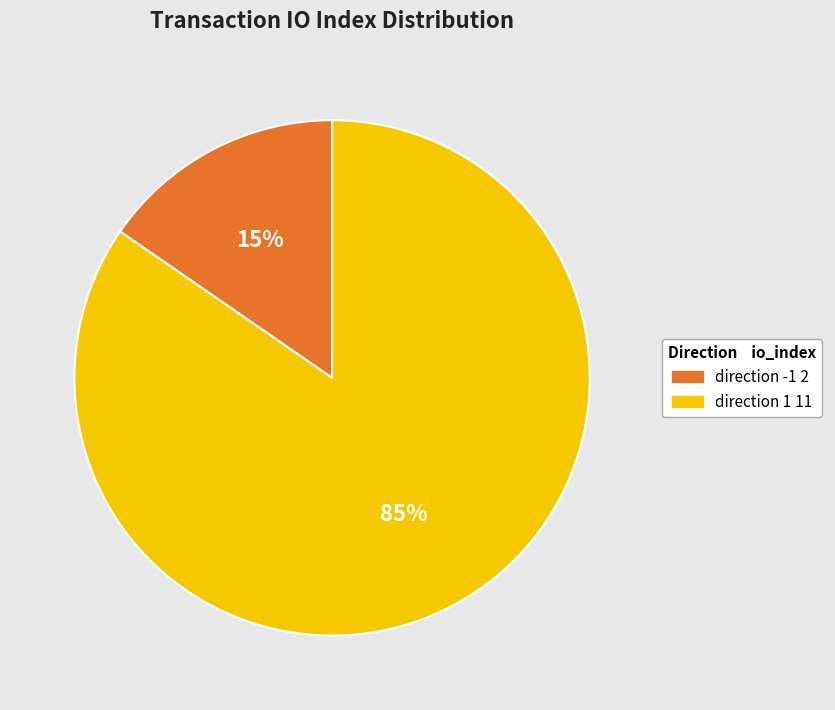

To the nearest percent, what is the average slice percentage?

50%